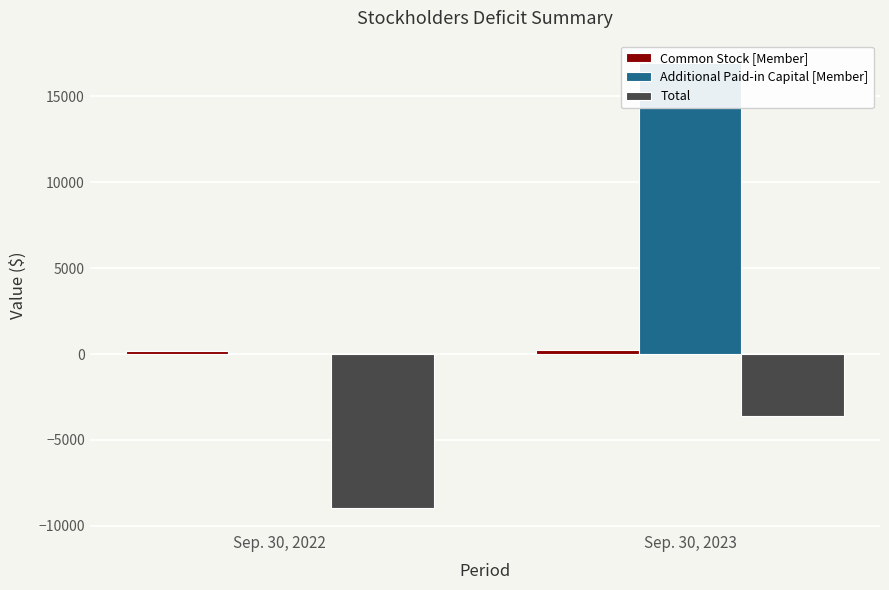

What is the maximum value for Common Stock [Member]?

257